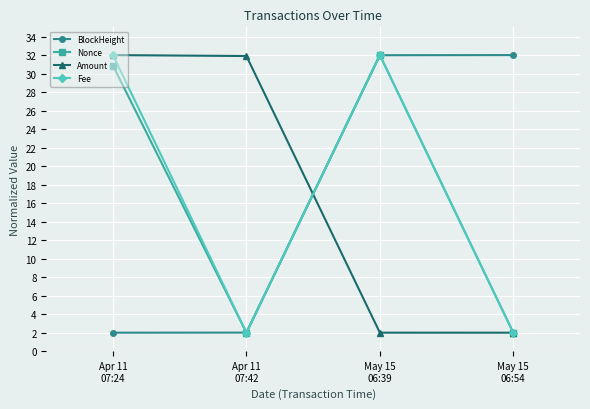

What is the label of the 3rd point from the right?

Apr 11
07:42